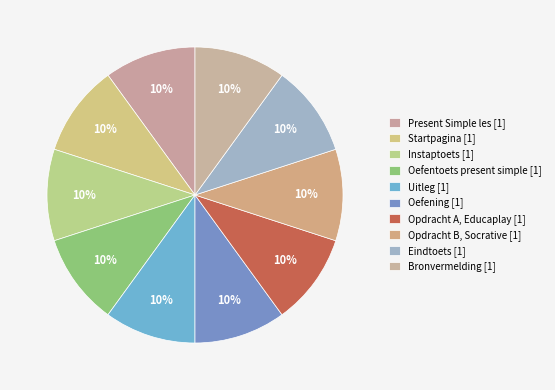

Count the number of slices in the pie.

10